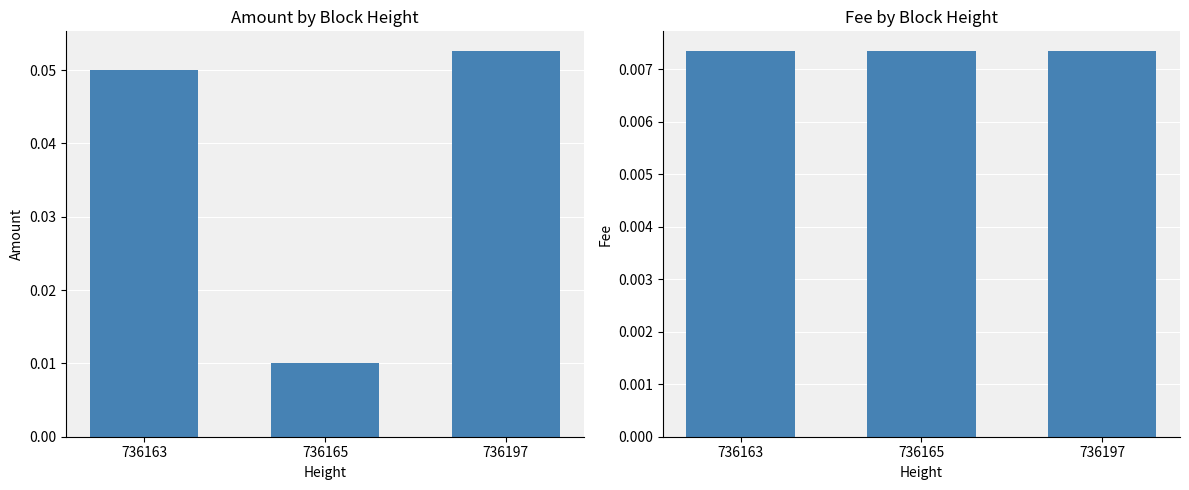

What is the greatest value displayed?

0.1